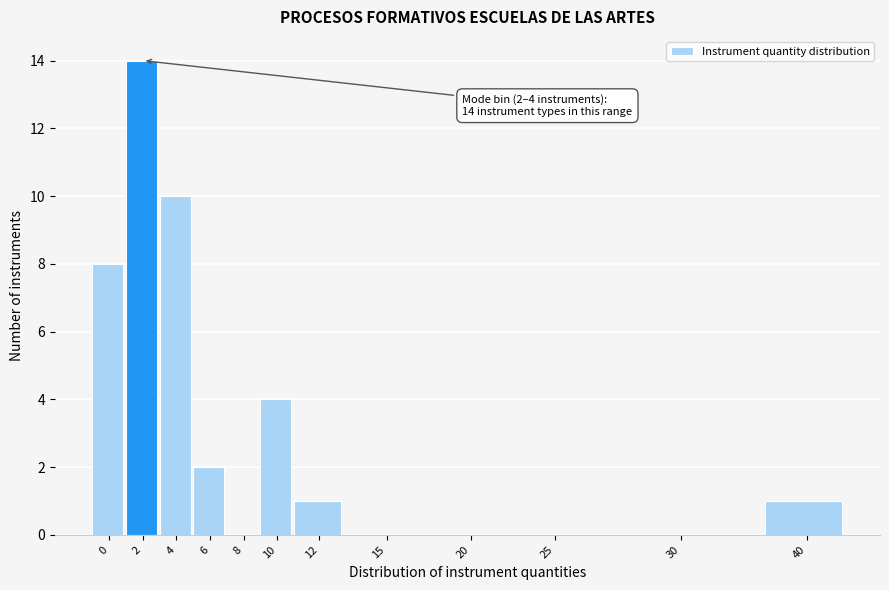

Reading right to left, list all the values displayed in this chart.

40=1	30=0	25=0	20=0	15=0	12=1	10=4	8=0	6=2	4=10	2=14	0=8